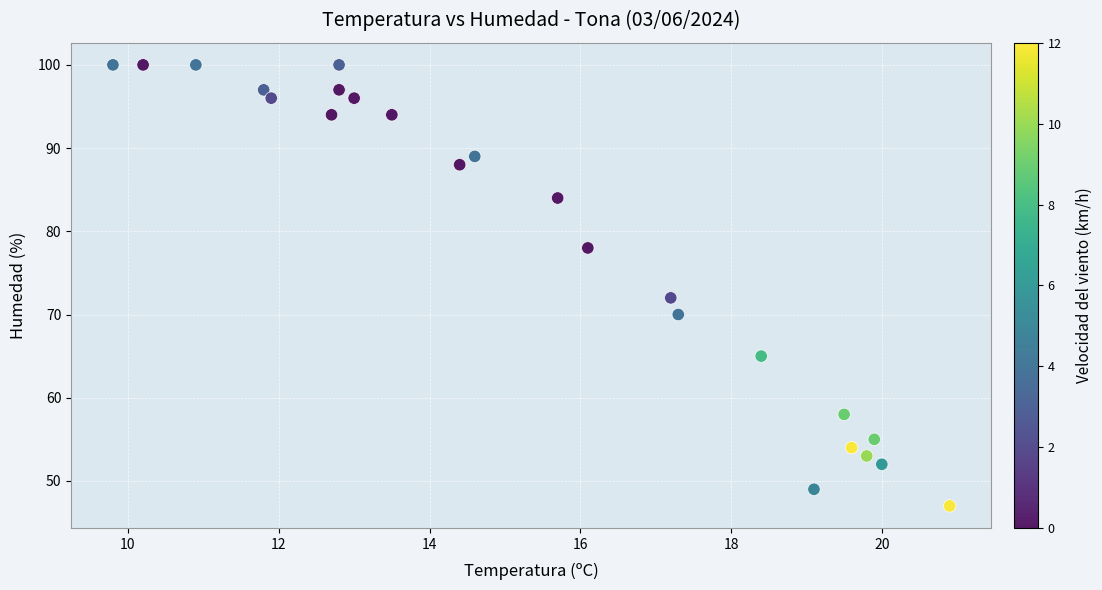

What Y value in the scatter plot is closest to 73?

72